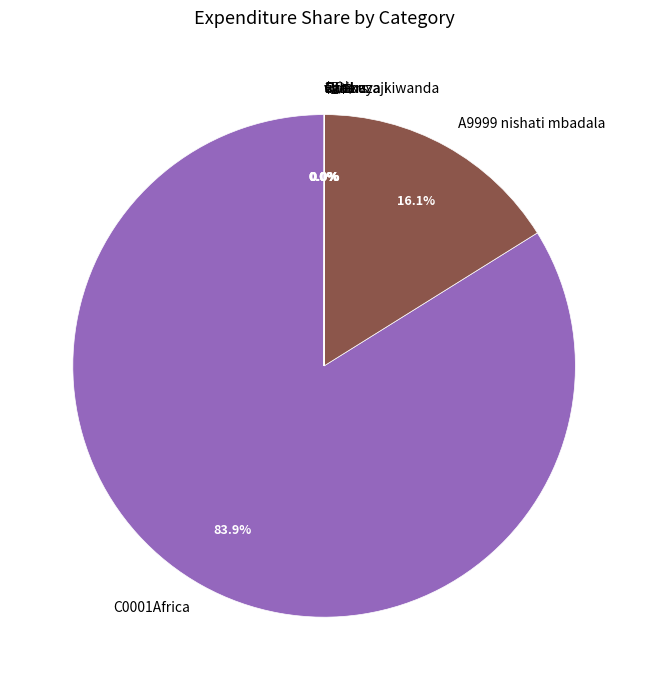

Which slice is the largest?

C0001Africa